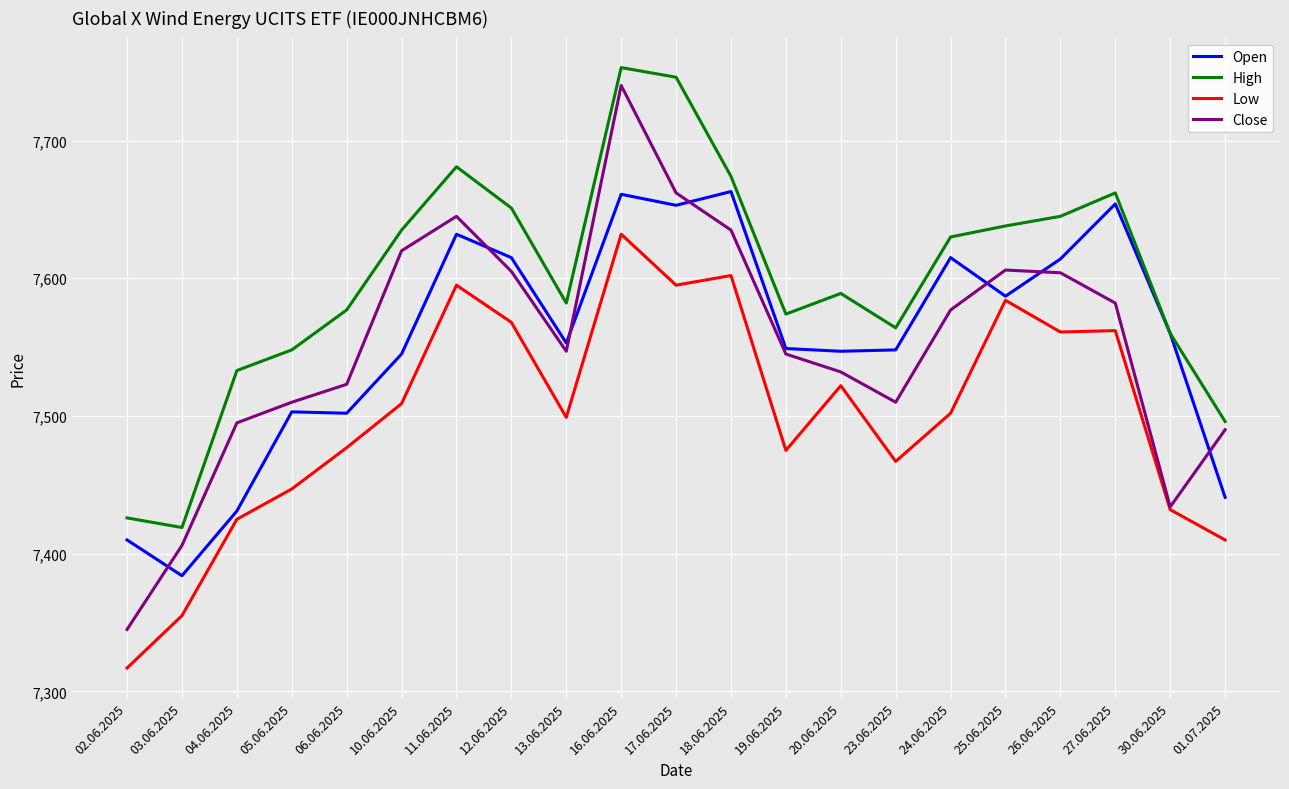

At which label does Low first exceed 7502?

10.06.2025